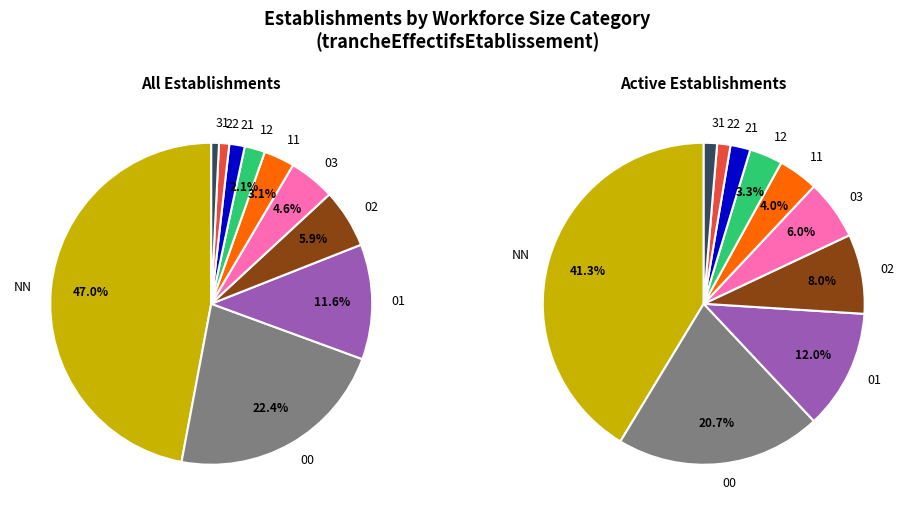

To the nearest percent, what is the difference between the 31 and 12 slice percentages?

1%